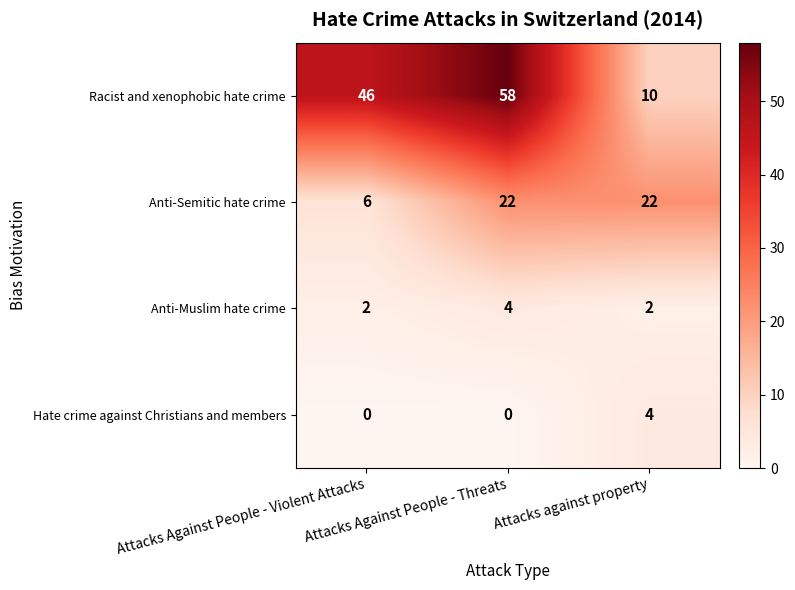

Which series has the widest spread of values?

Racist and xenophobic hate crime